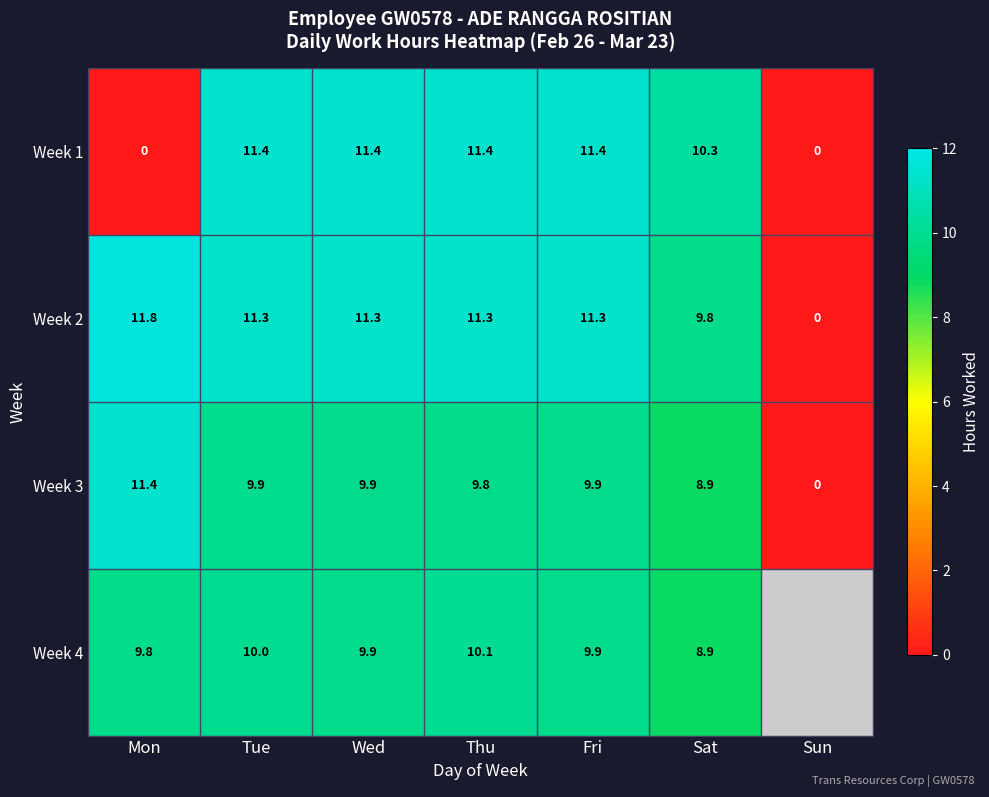

How many values in the Week 2 series are below 11?

2